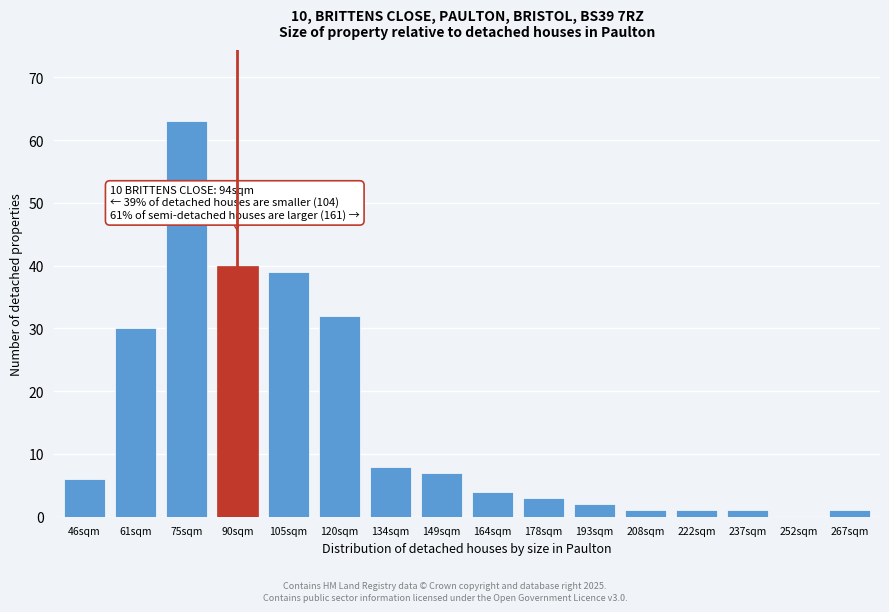

Reading left to right, list all the values displayed in this chart.

46sqm=6	61sqm=30	75sqm=63	90sqm=40	105sqm=39	120sqm=32	134sqm=8	149sqm=7	164sqm=4	178sqm=3	193sqm=2	208sqm=1	222sqm=1	237sqm=1	252sqm=0	267sqm=1